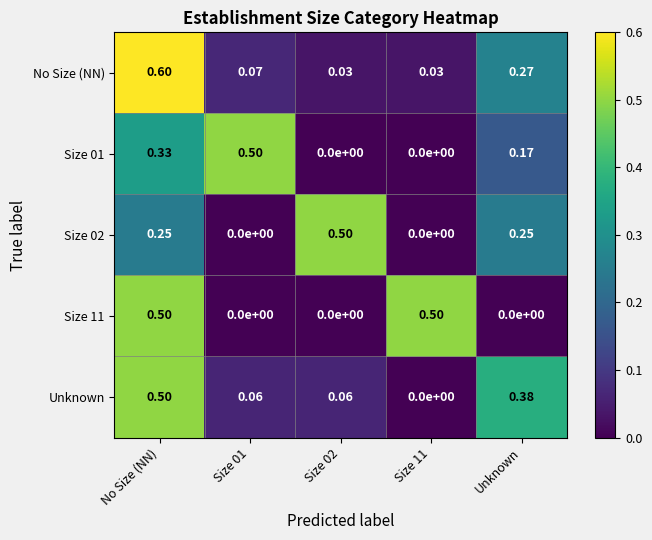

Which series changed the most between Size 01 and Unknown?

Size 01